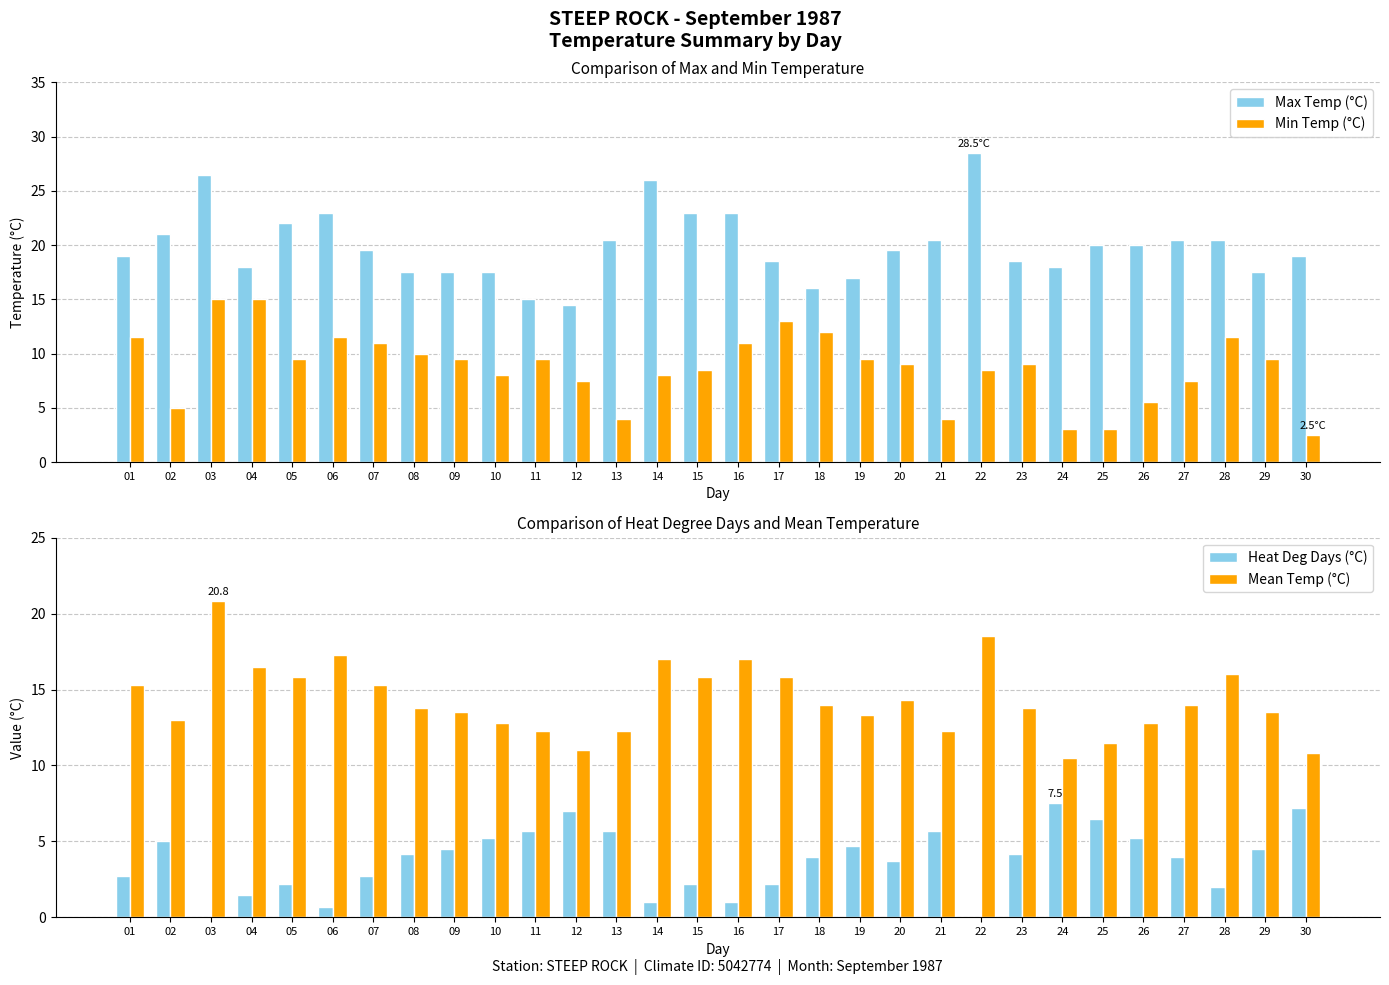

What is the difference between the Min Temp (°C) values at 25 and 09?

6.5